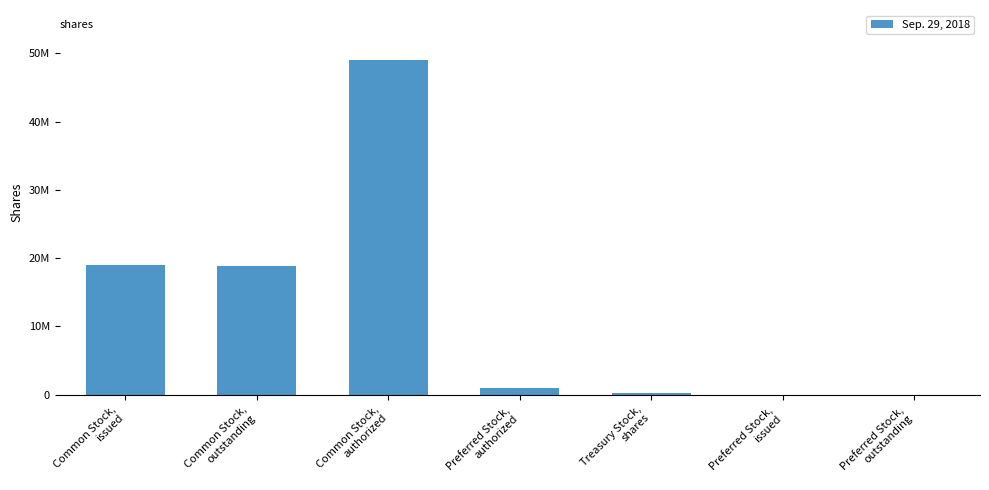

Reading right to left, transcribe all the data shown in this chart.

0	0	271649	1000000	49000000	18796362	19068011